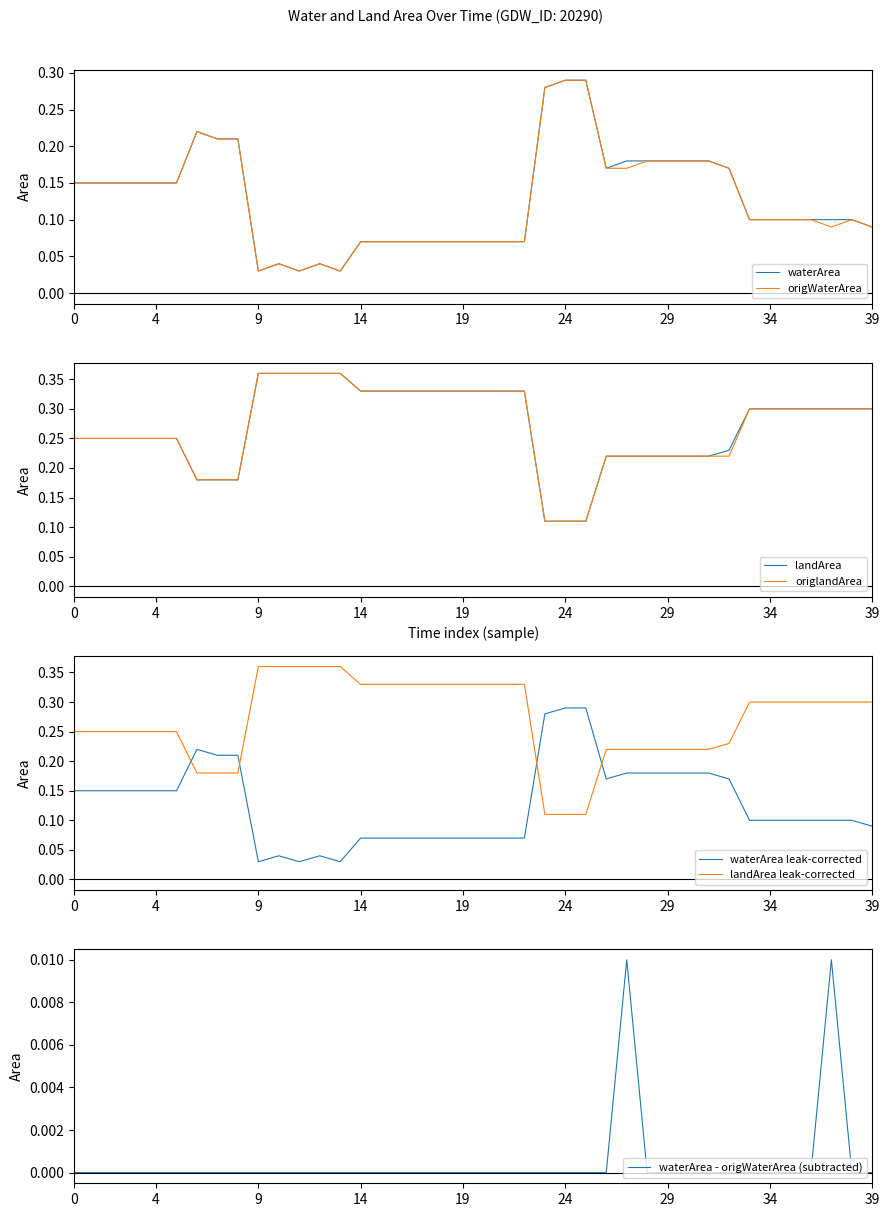

Is it true that origWaterArea equals 0.0 at 34?

False